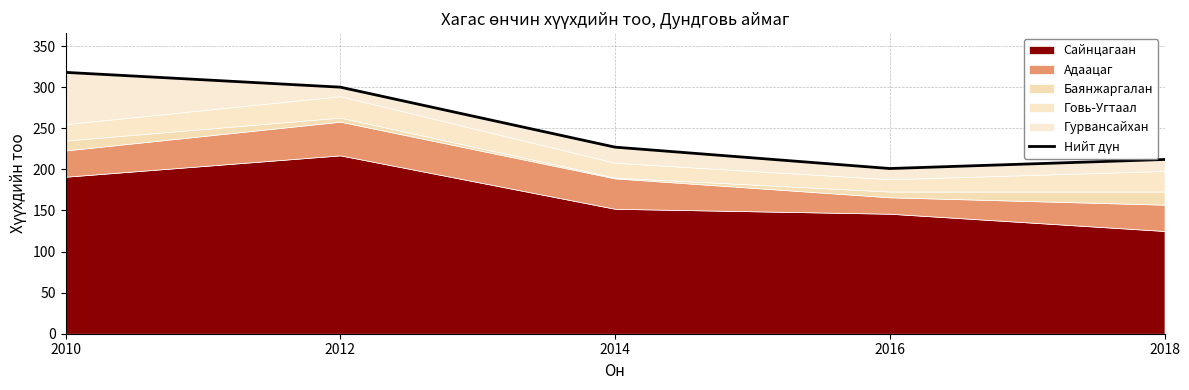

Reading right to left, extract all data points from this chart.

212	201	227	300	318